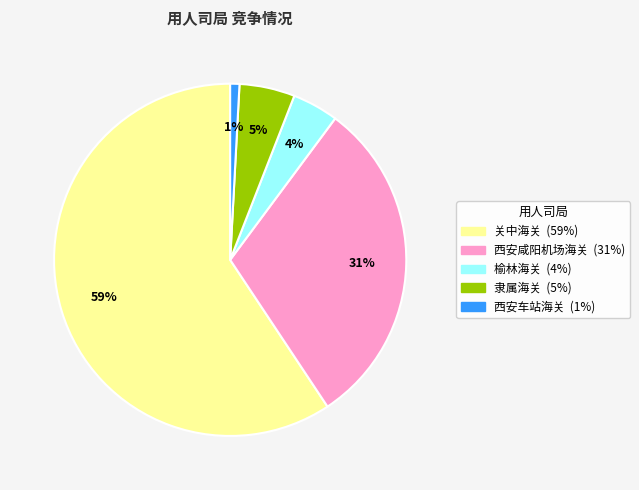

Which has a higher value, 西安咸阳机场海关 or 榆林海关?

西安咸阳机场海关